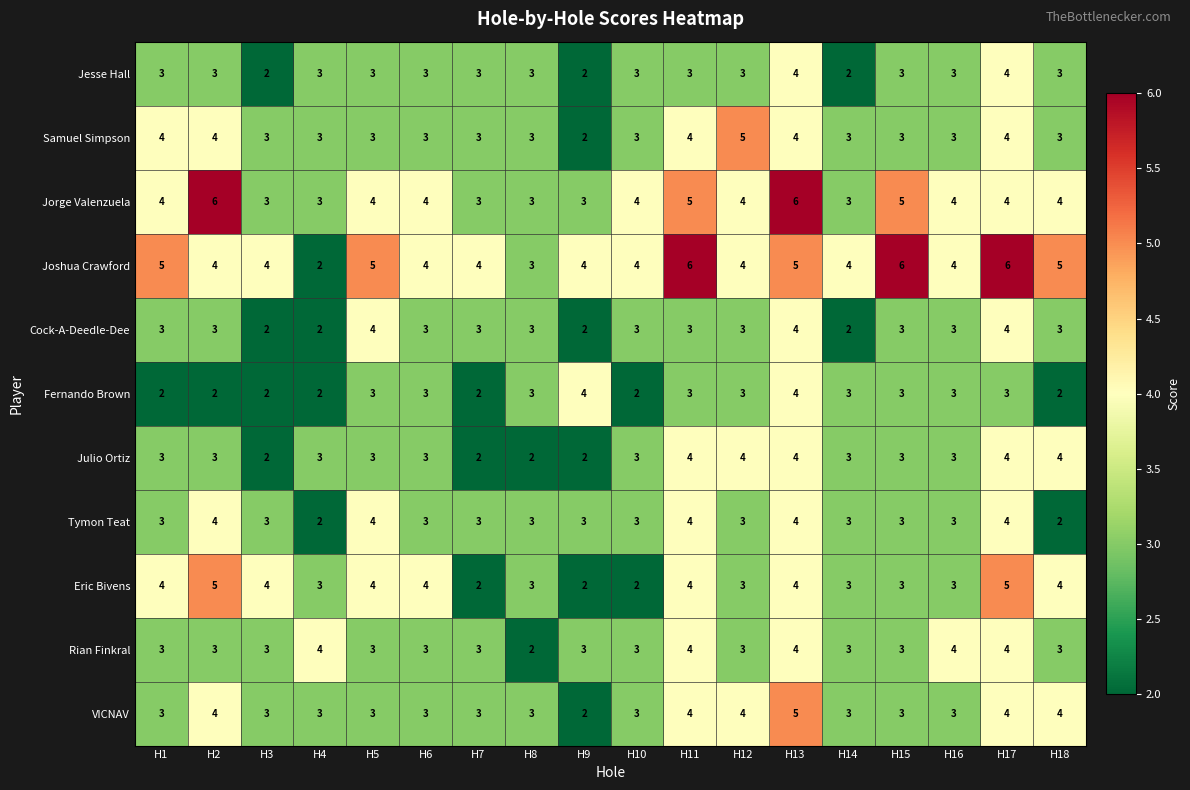

What is the sum of all VICNAV values?

60